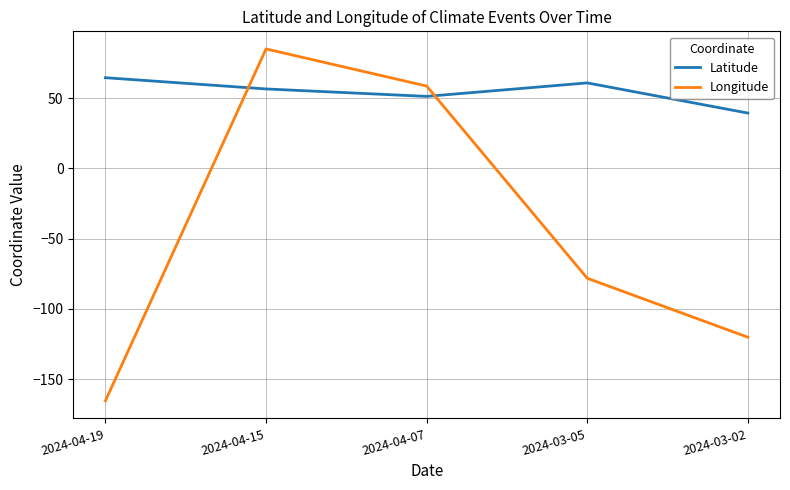

List the labels in order of Longitude value, smallest first.

2024-04-19, 2024-03-02, 2024-03-05, 2024-04-07, 2024-04-15